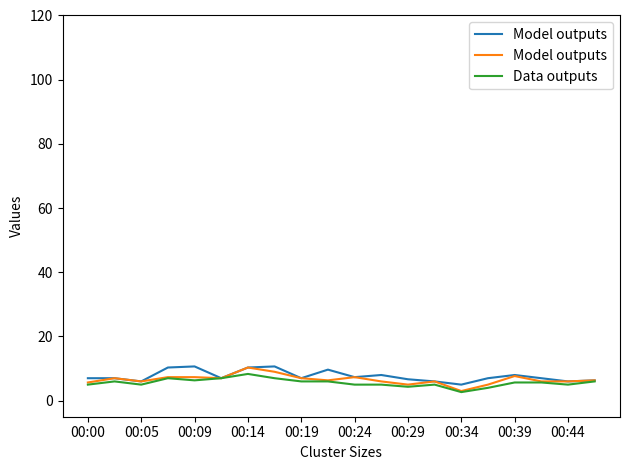

The value of Data outputs at 00:24 is 5.0. True or false?

True